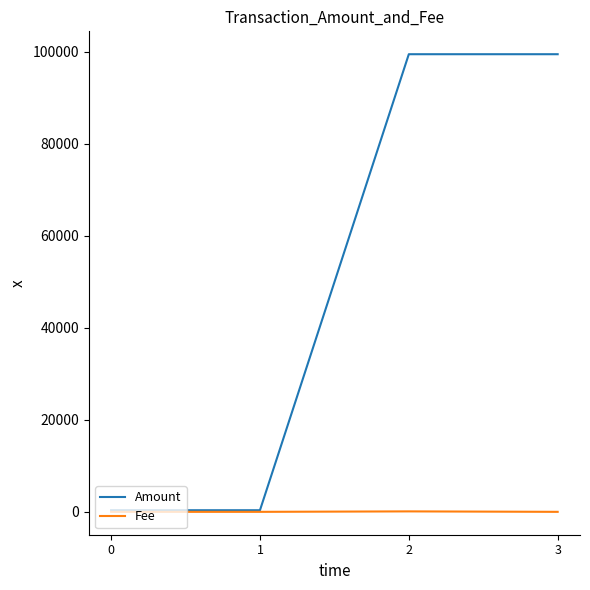

What are all the series names shown in the legend?

Amount, Fee